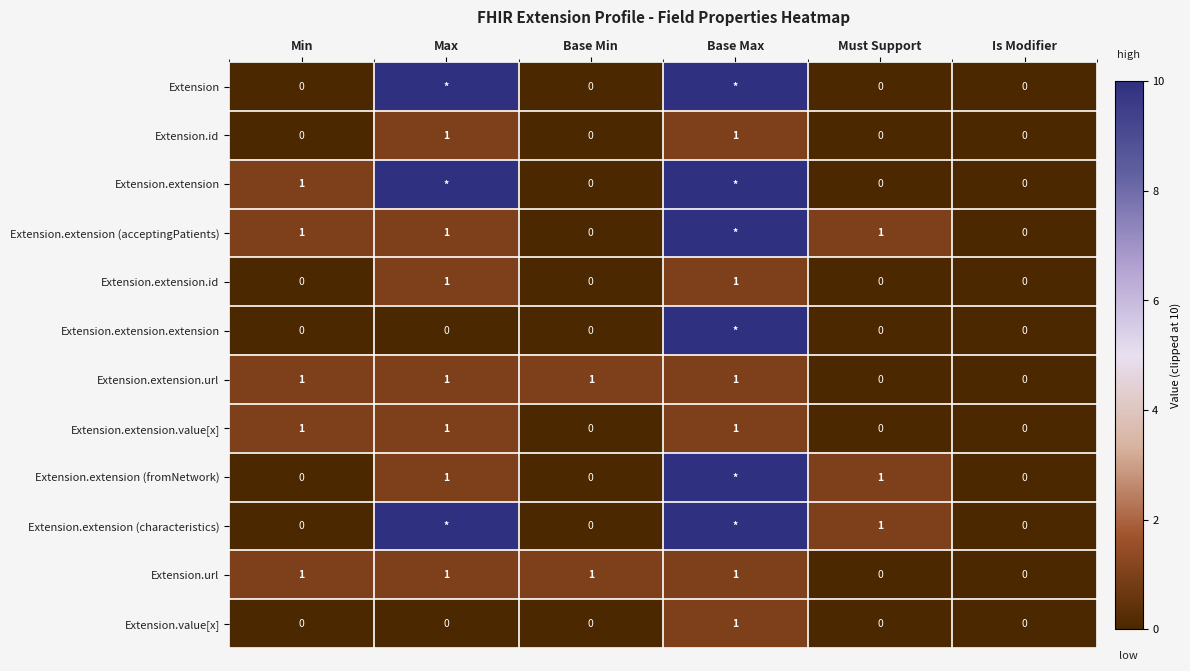

Which category has the highest value across all series?

Max